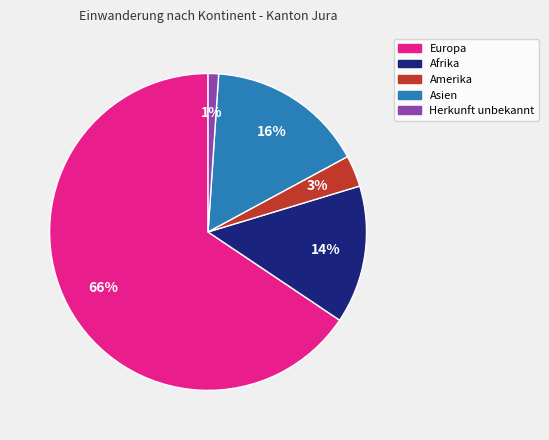

To the nearest percent, what portion does Asien represent?

16%